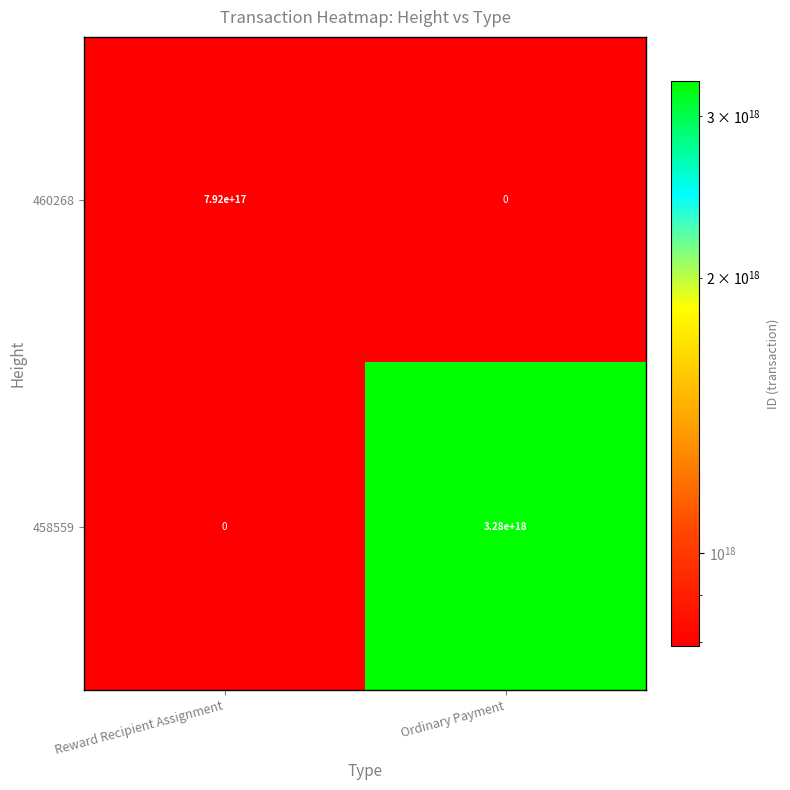

The value of 458559 at Ordinary Payment is 3280000000000000000. True or false?

True